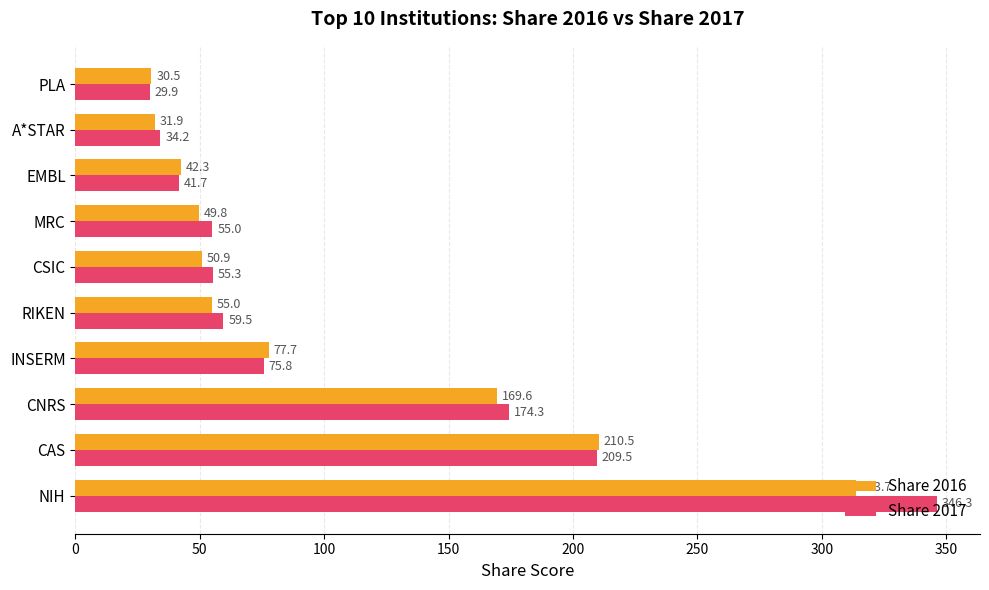

What is the sum of all Share 2016 values?

1031.7